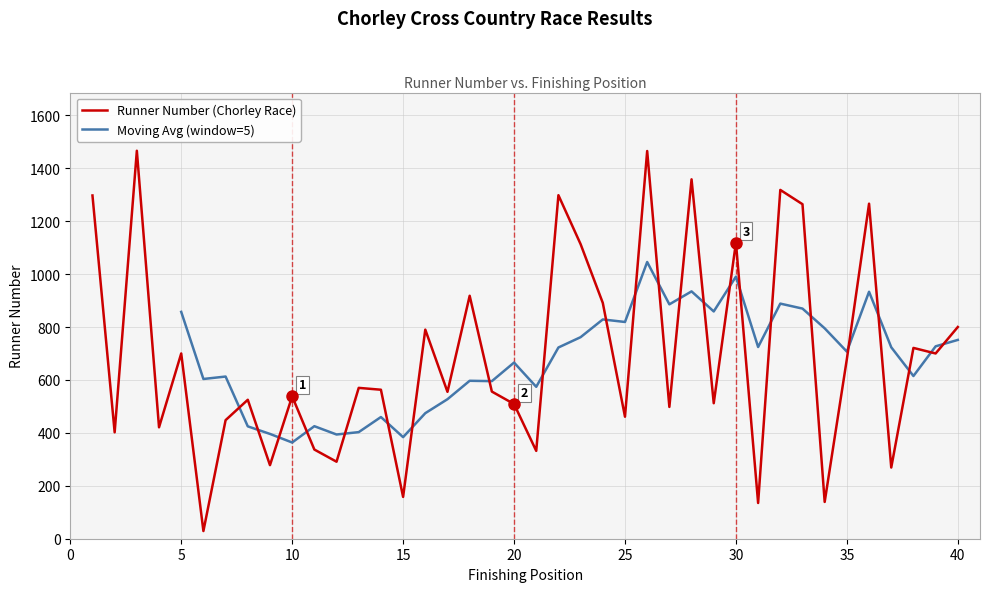

List the labels in order of value, largest first.

3, 26, 28, 32, 22, 1, 36, 33, 30, 23, 18, 24, 40, 16, 38, 5, 39, 35, 13, 14, 19, 17, 10, 8, 29, 20, 27, 25, 7, 4, 2, 11, 21, 12, 9, 37, 15, 34, 31, 6